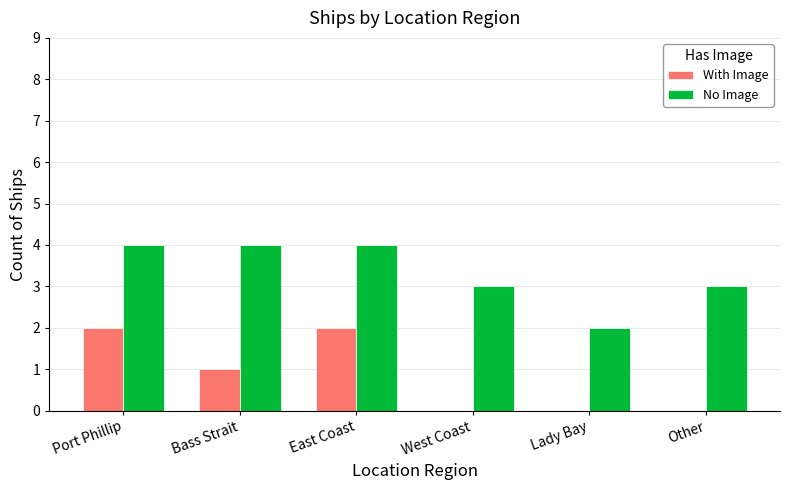

Count the number of data series in this chart.

2